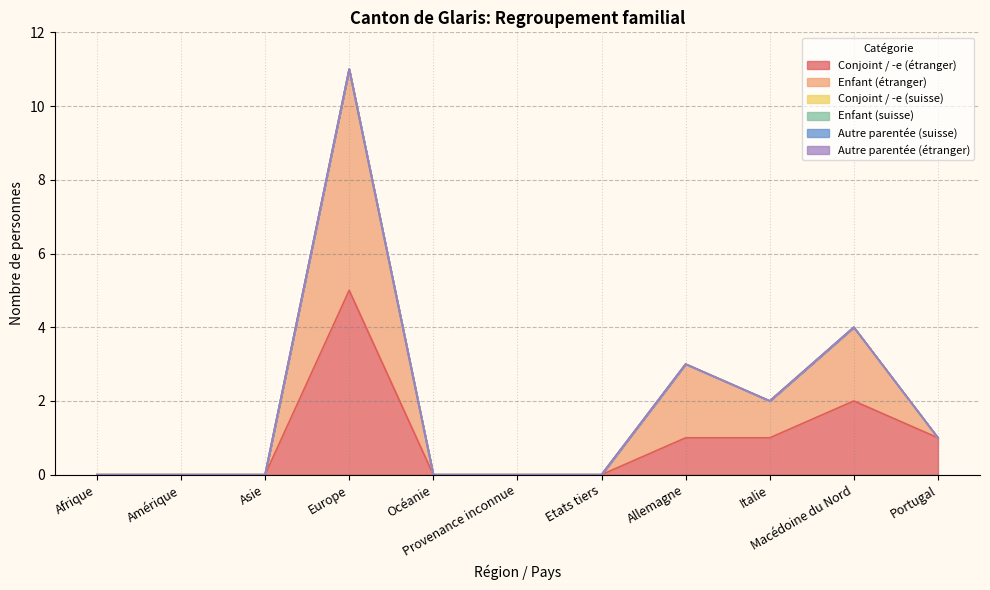

Is the value of Enfant (suisse) at Provenance inconnue greater than the value of Conjoint / -e (suisse) at Asie?

No